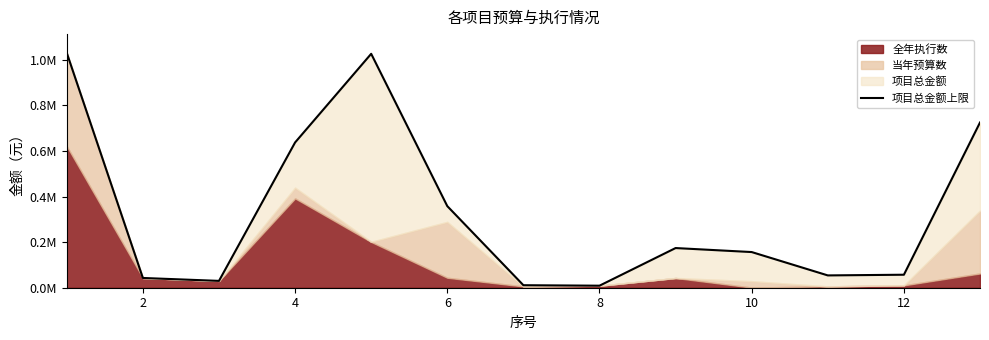

How many interior local valleys (lower than both neighbors) does the data have?

3